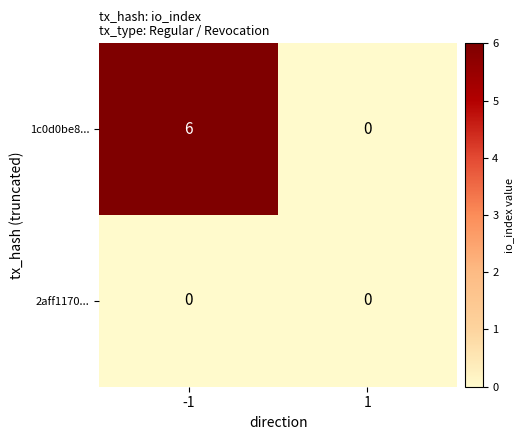

At -1, list the series in order from smallest to largest.

2aff1170..., 1c0d0be8...